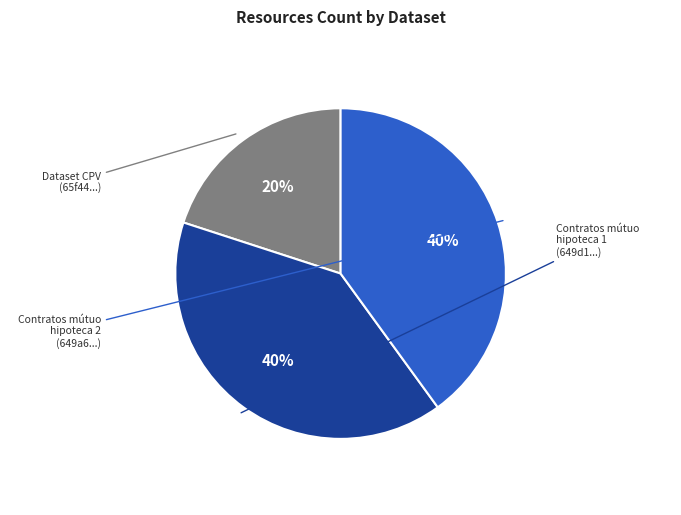

Is there a majority slice in this chart?

No